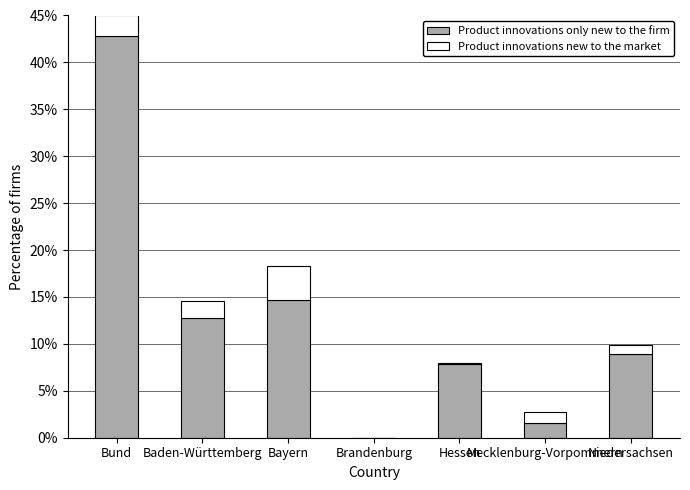

Does the chart contain stacked bars?

Yes